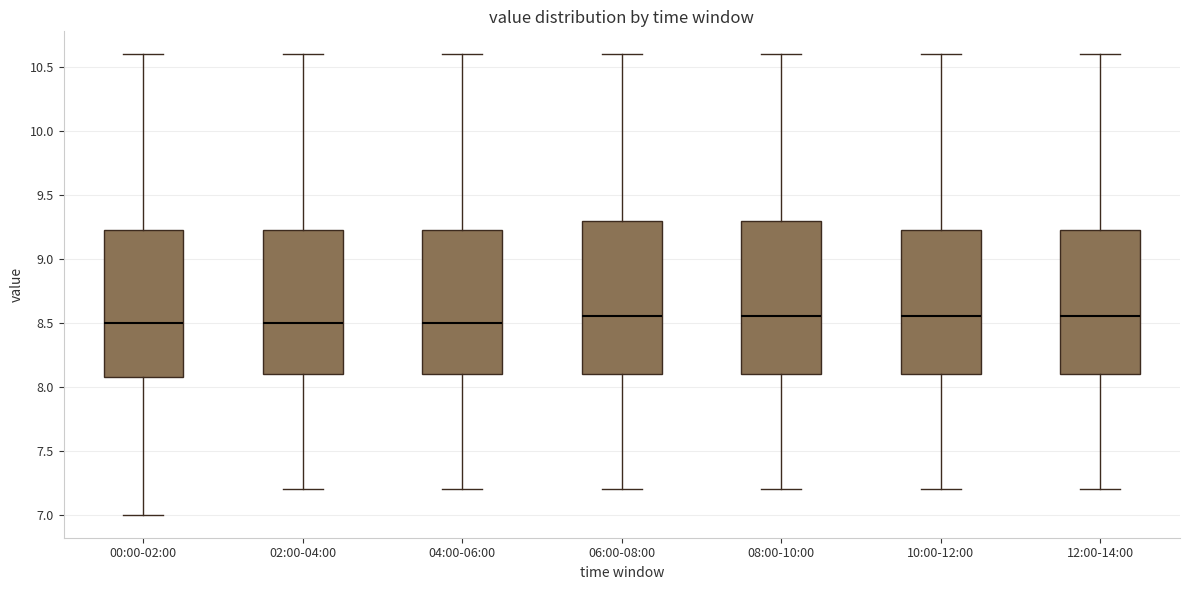

Reading left to right, read every box against the y-axis: the position of its median line, the range the box covers, and the ends of its whiskers. The values are not printed on the chart, so give them approximately, as read against the axis.

00:00-02:00: median 8.50, box 8.10 to 9.25, whiskers 7.00 to 10.60
02:00-04:00: median 8.50, box 8.10 to 9.25, whiskers 7.20 to 10.60
04:00-06:00: median 8.50, box 8.10 to 9.25, whiskers 7.20 to 10.60
06:00-08:00: median 8.55, box 8.10 to 9.30, whiskers 7.20 to 10.60
08:00-10:00: median 8.55, box 8.10 to 9.30, whiskers 7.20 to 10.60
10:00-12:00: median 8.55, box 8.10 to 9.25, whiskers 7.20 to 10.60
12:00-14:00: median 8.55, box 8.10 to 9.25, whiskers 7.20 to 10.60